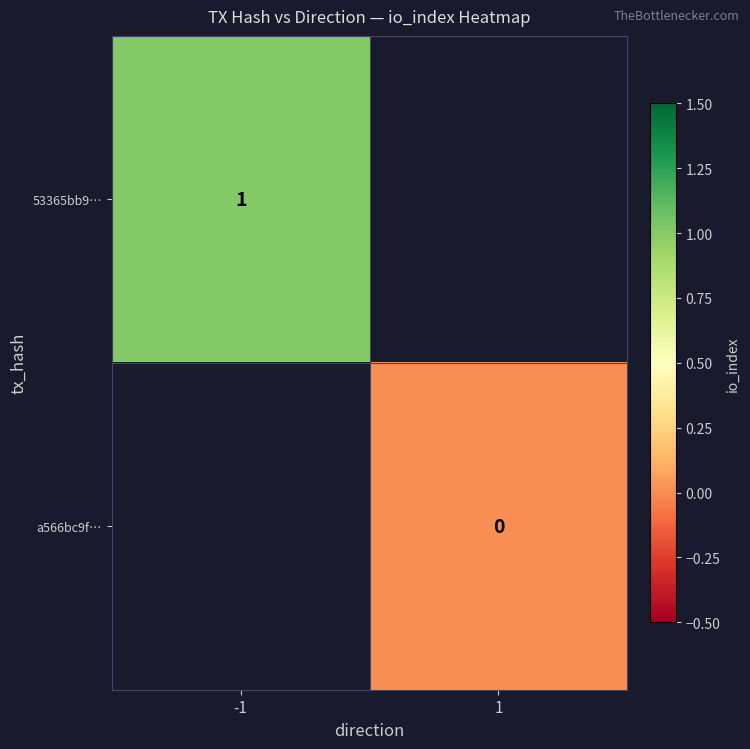

The 53365bb9… series shows 1 at -1. True or false?

True